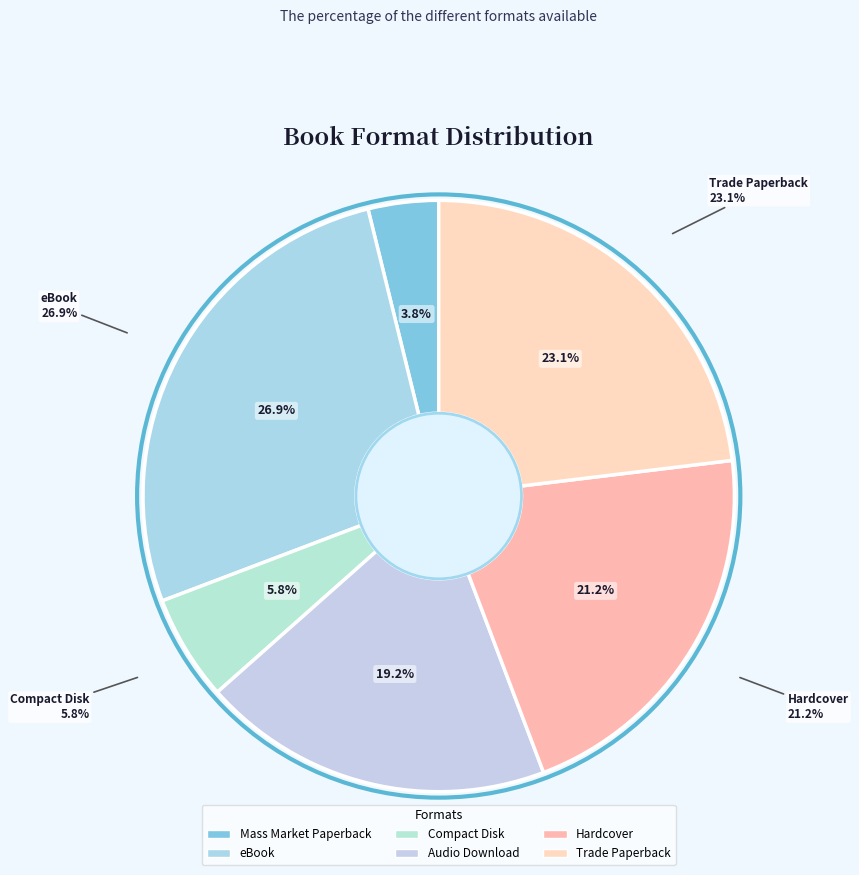

Which category has the smallest portion of the pie?

Mass Market Paperback